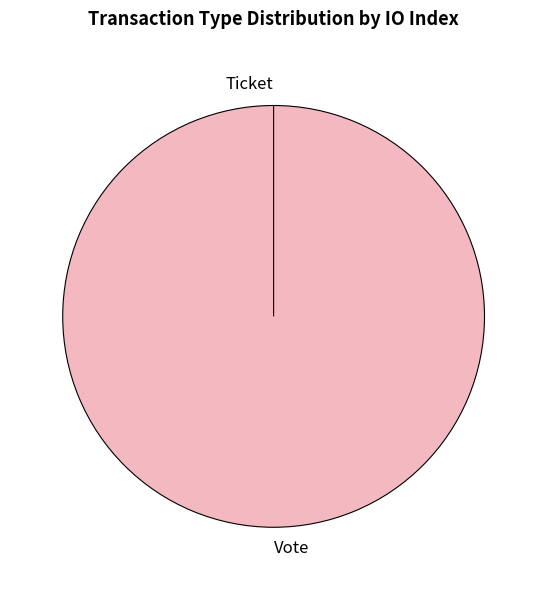

To the nearest percent, what is the average slice percentage?

50%